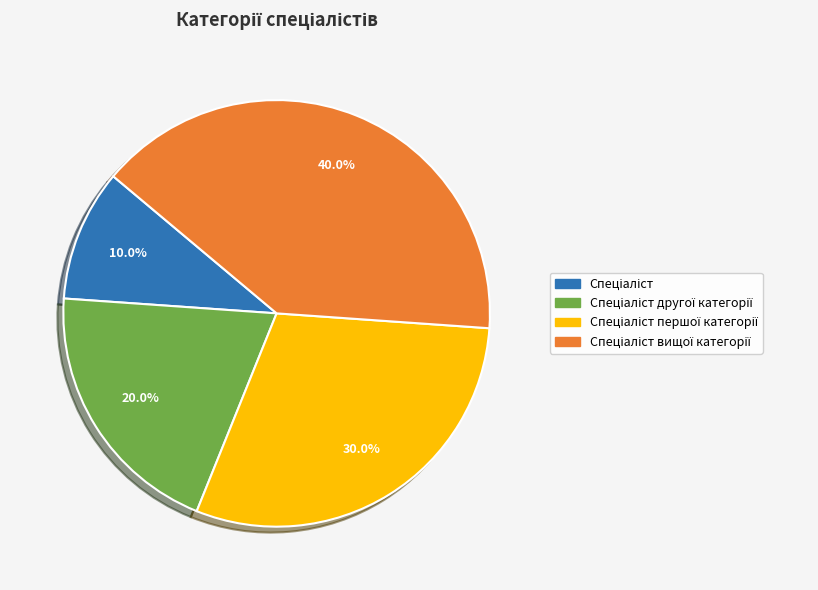

Is there a majority slice in this chart?

No